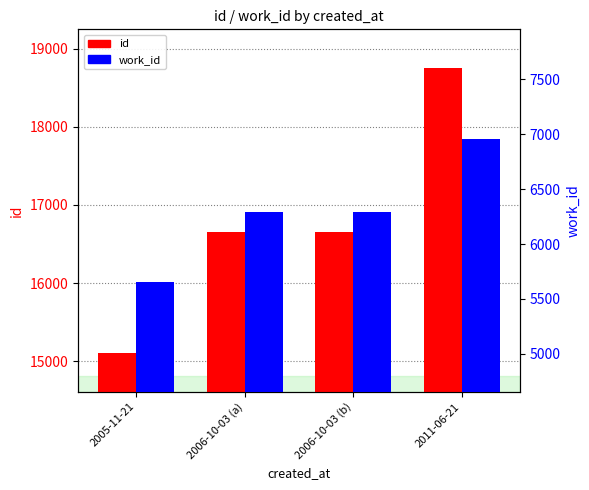

Count the number of categories in the chart.

4